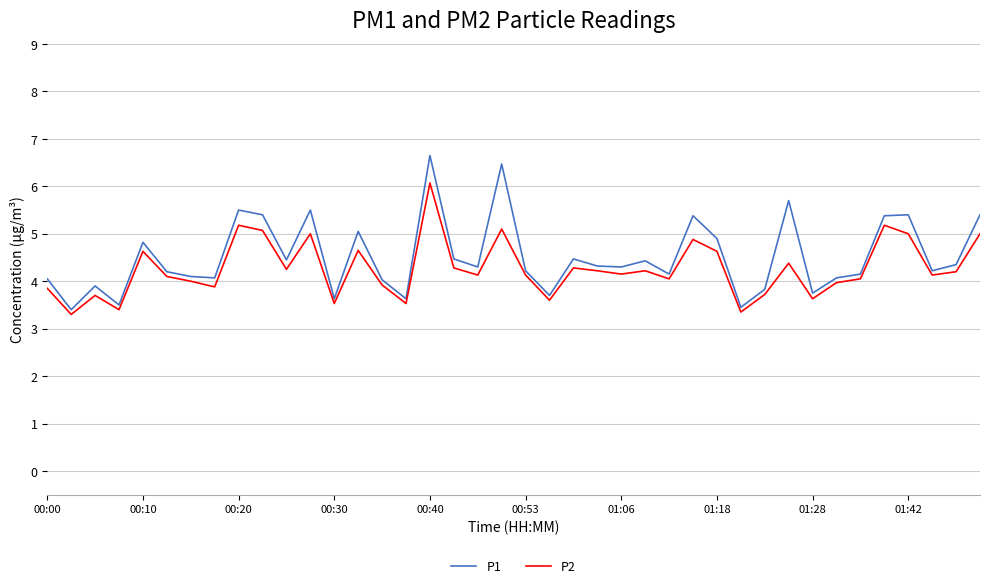

Which series has the largest range (max minus min)?

P1